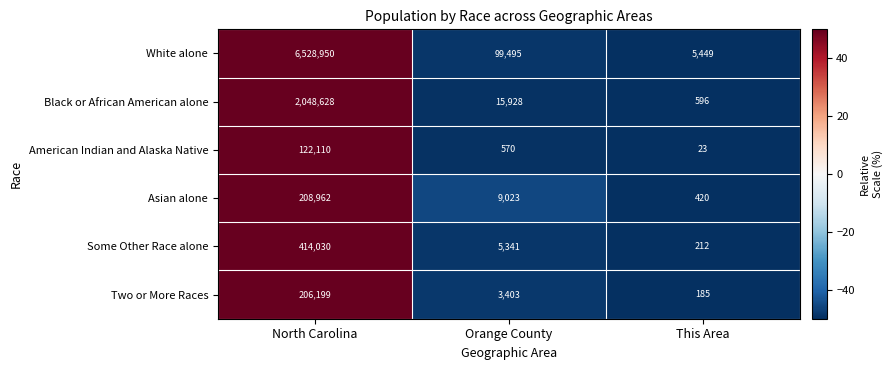

Where is Two or More Races nearest to the value 103192?

Orange County